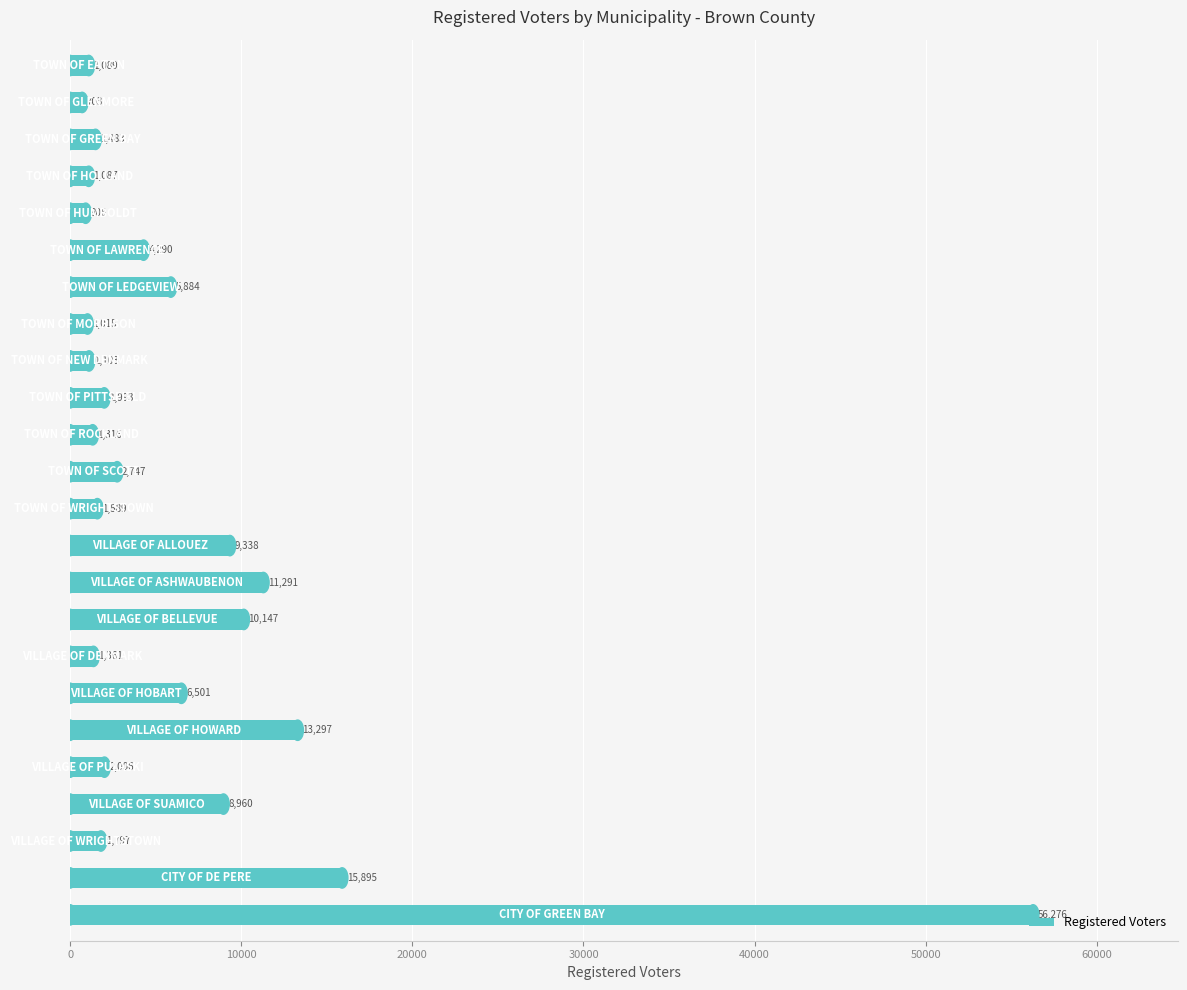

What is the value of the 16th bar from the top?

10147